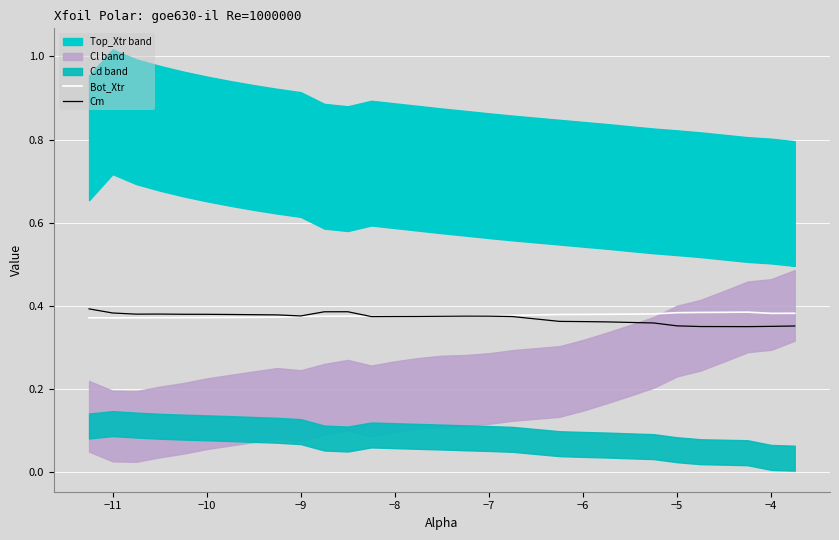

The Cm series shows 0.2 at 27. True or false?

False